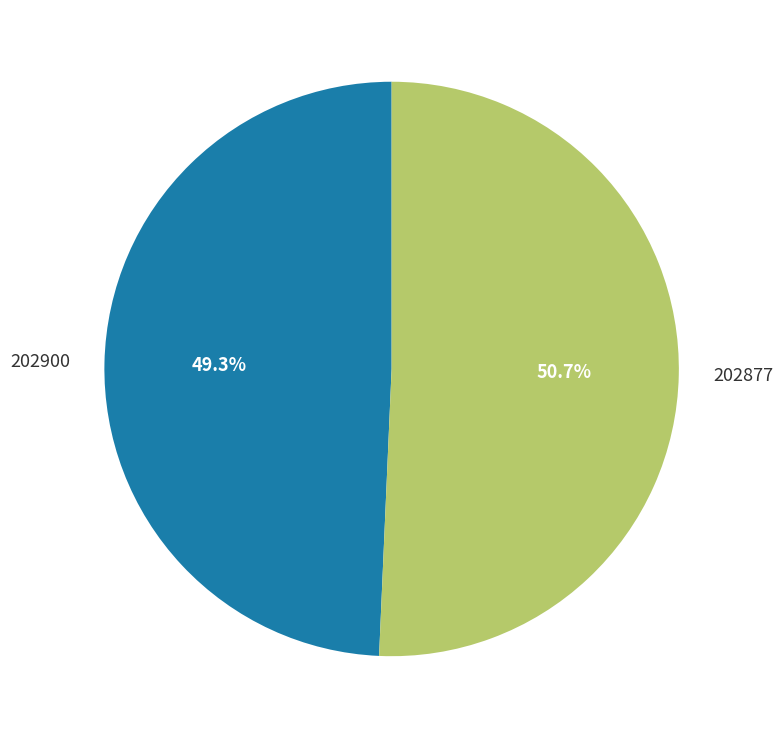

How many segments does this pie chart have?

2